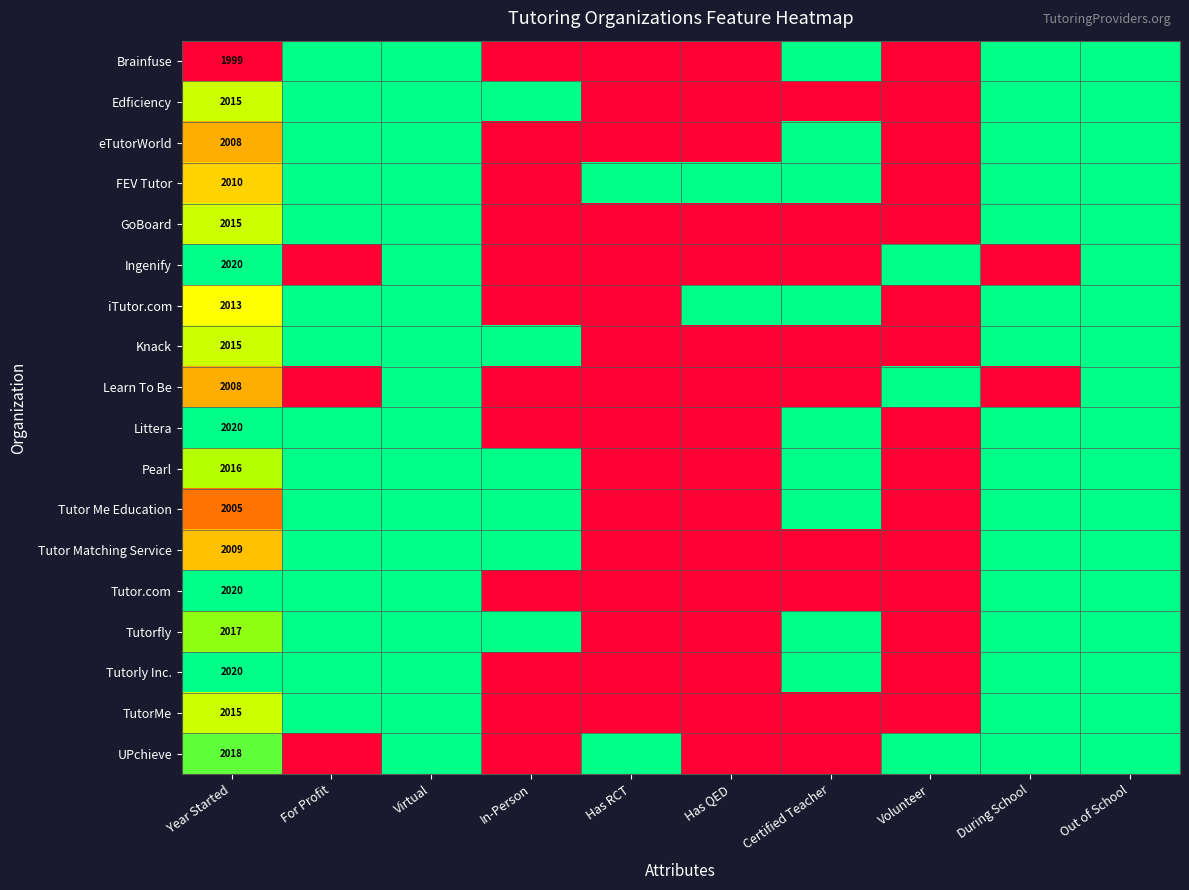

Is it true that Brainfuse equals 1999 at Year Started?

True